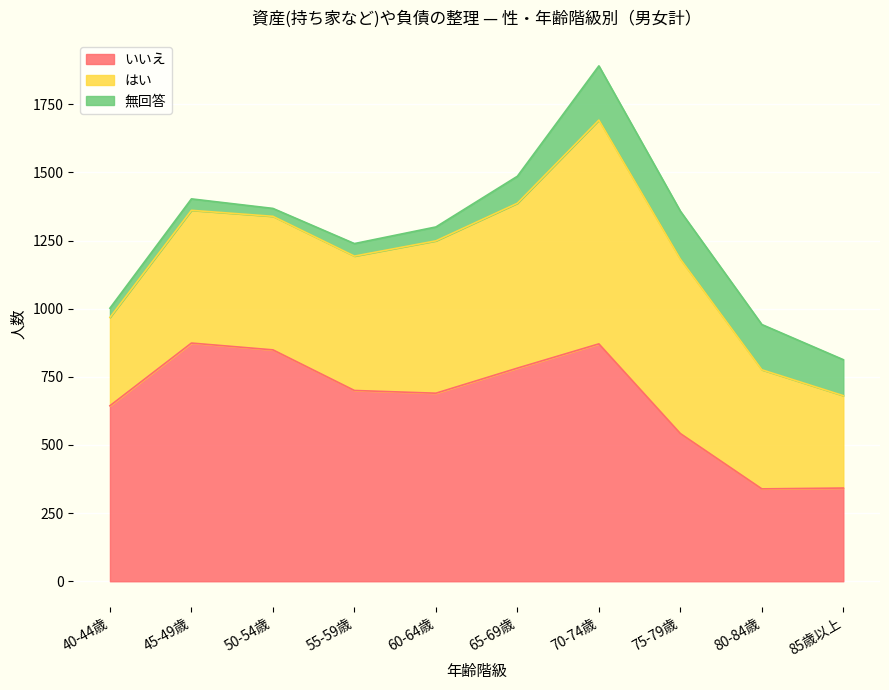

Is it true that いいえ equals 100 at 85歳以上?

False